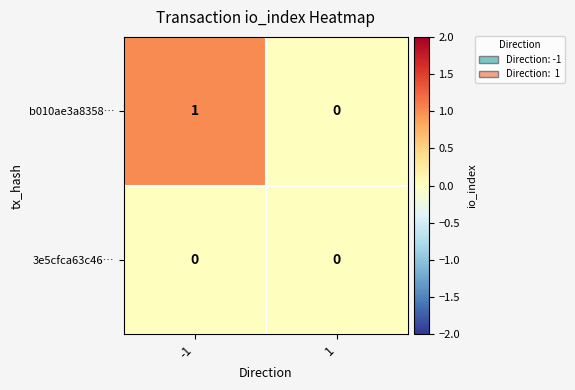

Reading left to right, extract all data points from this chart.

b010ae3a8358…: 1	0
3e5cfca63c46…: 0	0